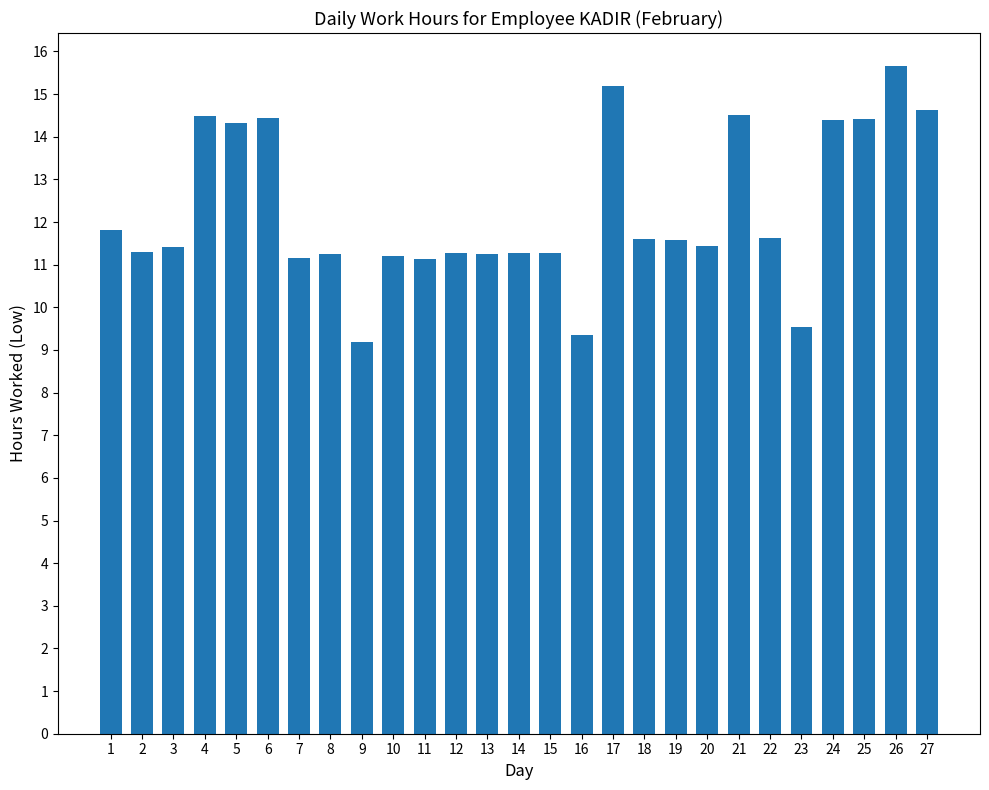

At which label is the value closest to 12?

1